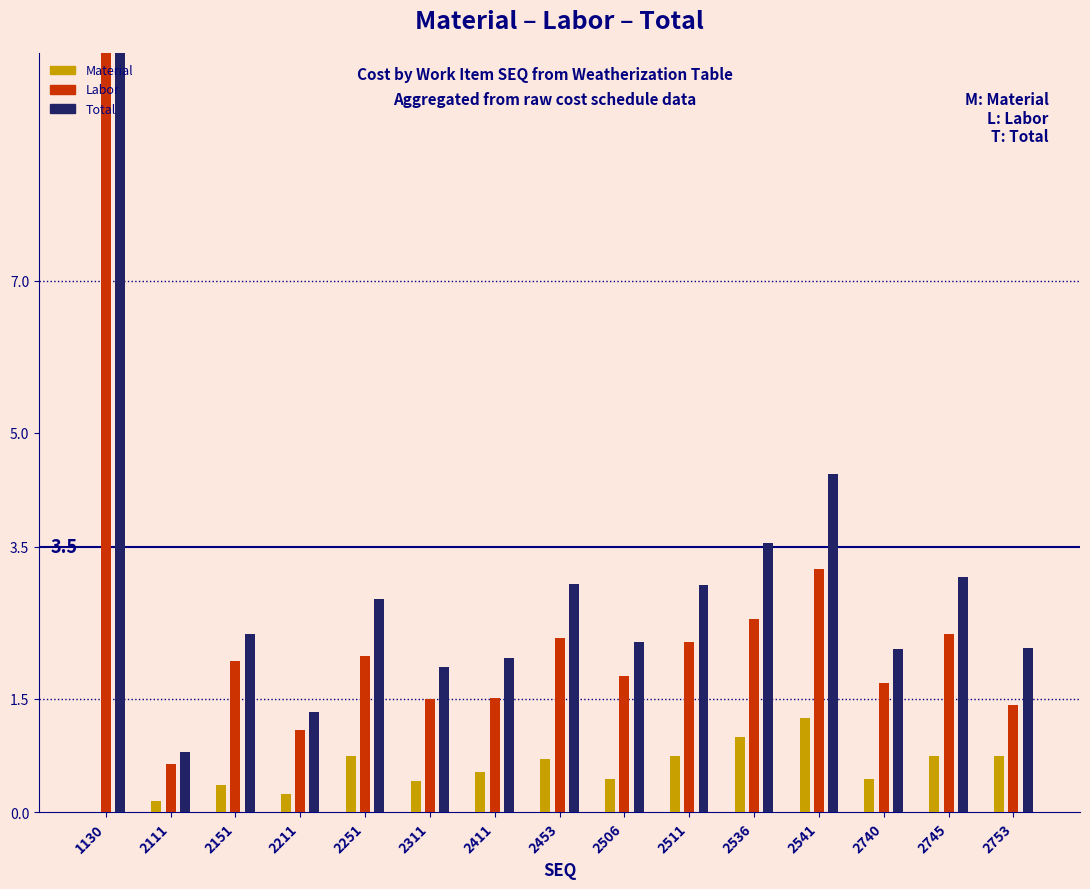

Is the value of Material at 2511 greater than the value of Total at 2111?

No